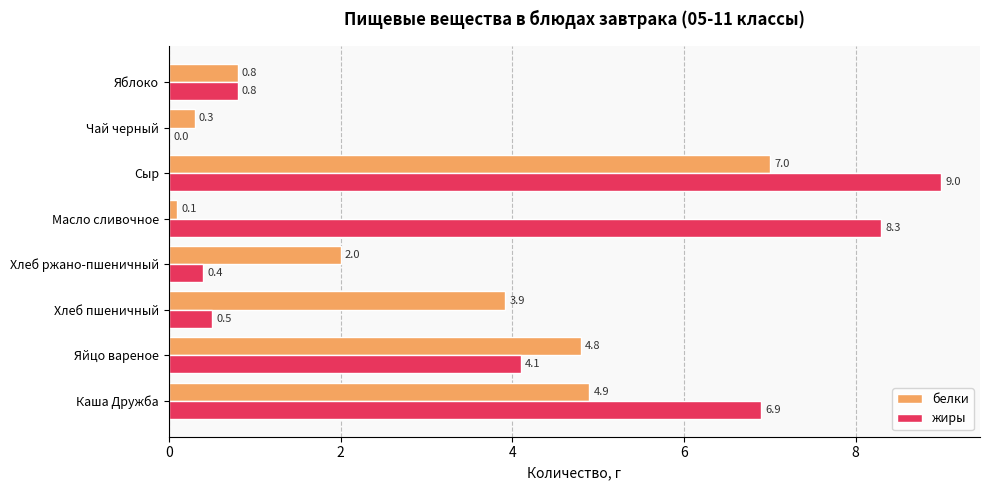

What is the sum of the жиры values at Яблоко and Масло сливочное?

9.1